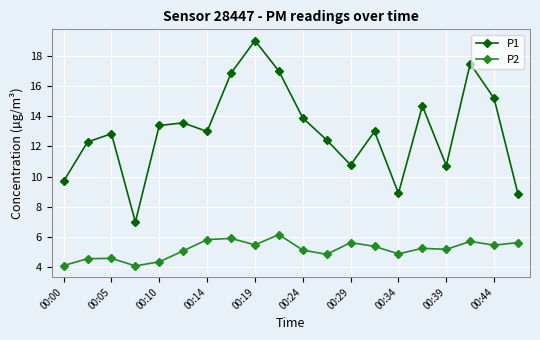

True or false: P2 and P1 intersect in this chart.

False